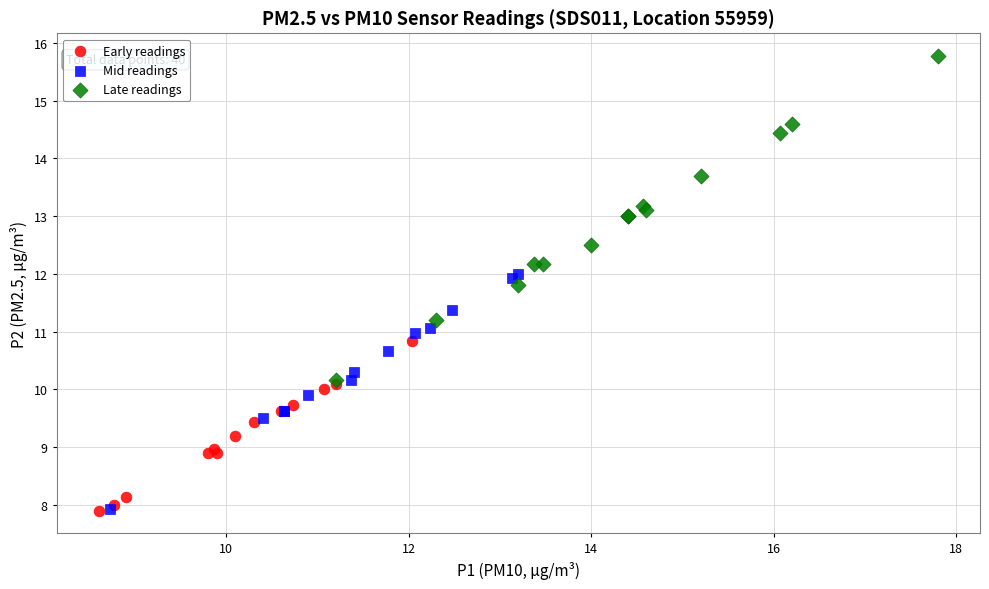

Which series reaches the maximum Y coordinate?

Late readings